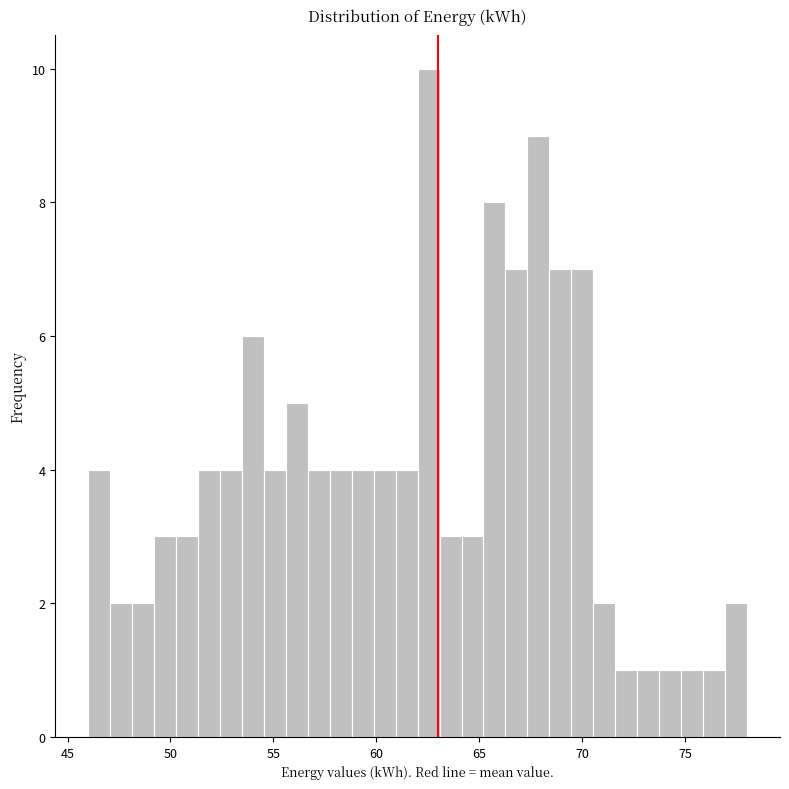

Around what value on the x-axis is the tallest bar? Give the approximate position of its centre, as read against the axis.

62.5